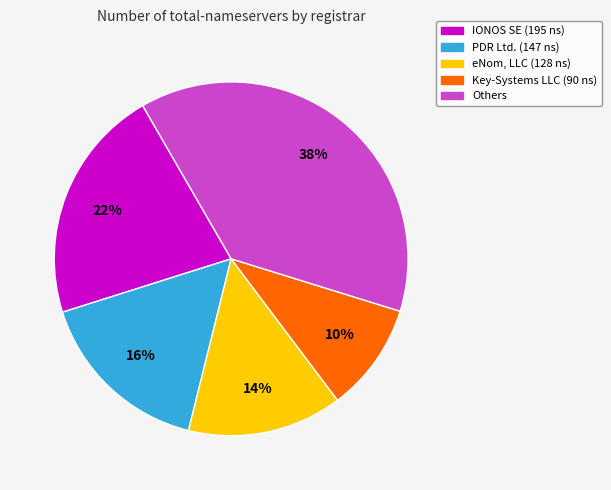

Approximately how many times larger is the value at PDR Ltd. (147 ns) compared to eNom, LLC (128 ns)?

1.1